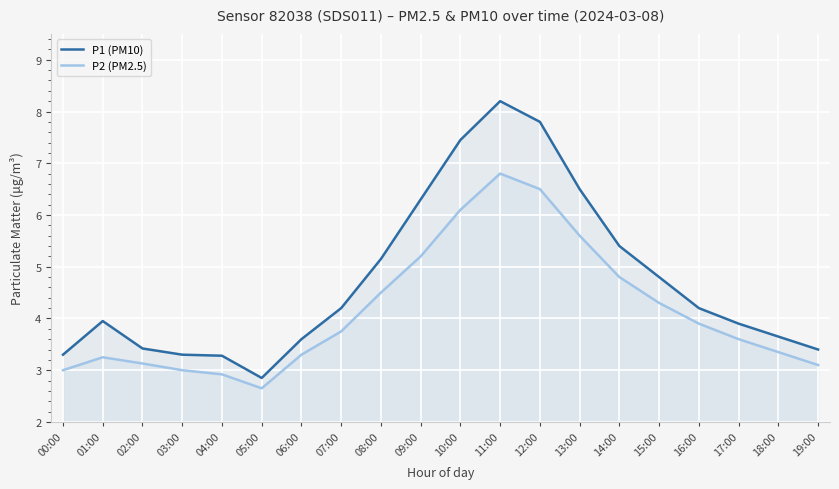

What is the maximum value shown in the chart?

8.2